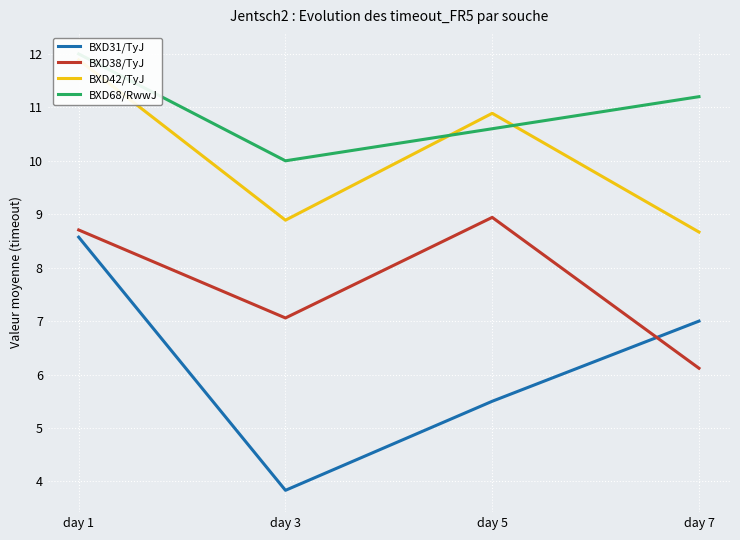

Which has a higher value, day 3 or day 7?

day 7